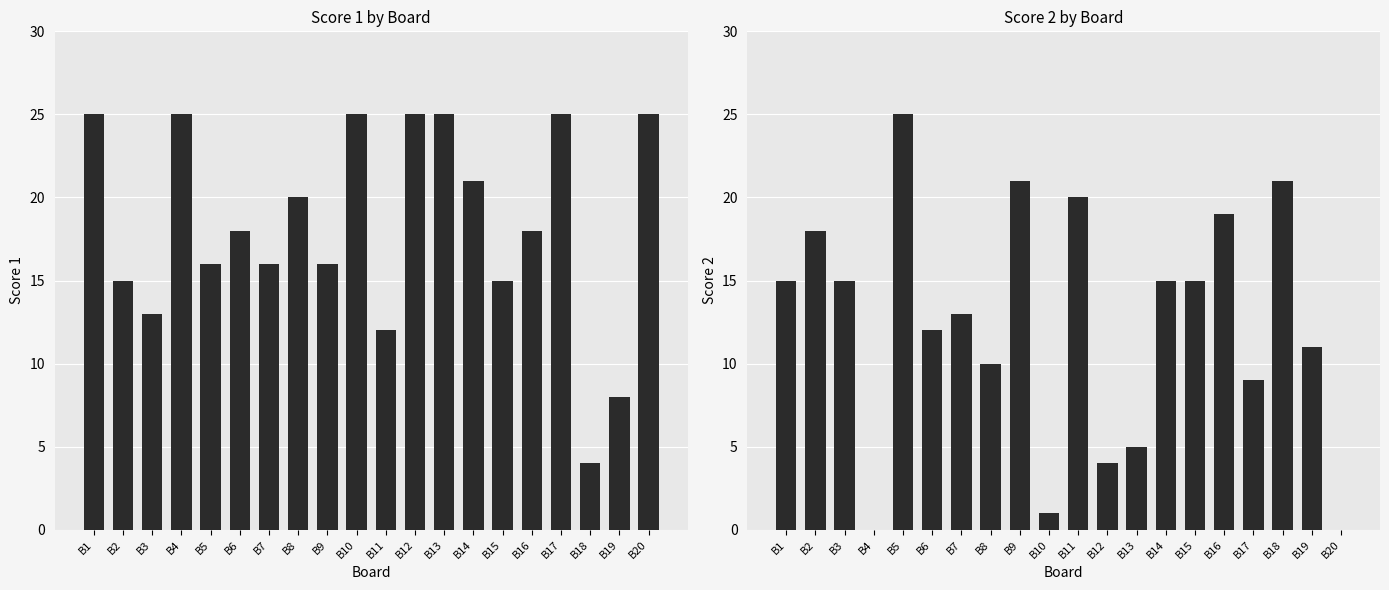

What is the sum of all Score 1 values?

367